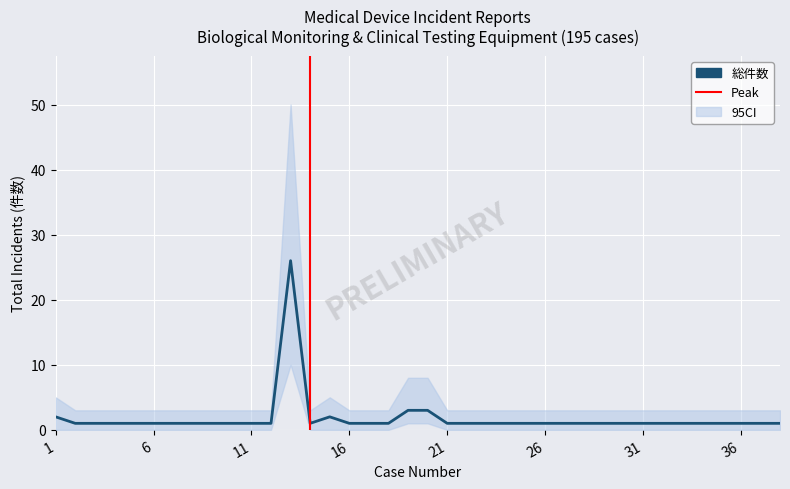

What is the sum of all 総件数 values?

69